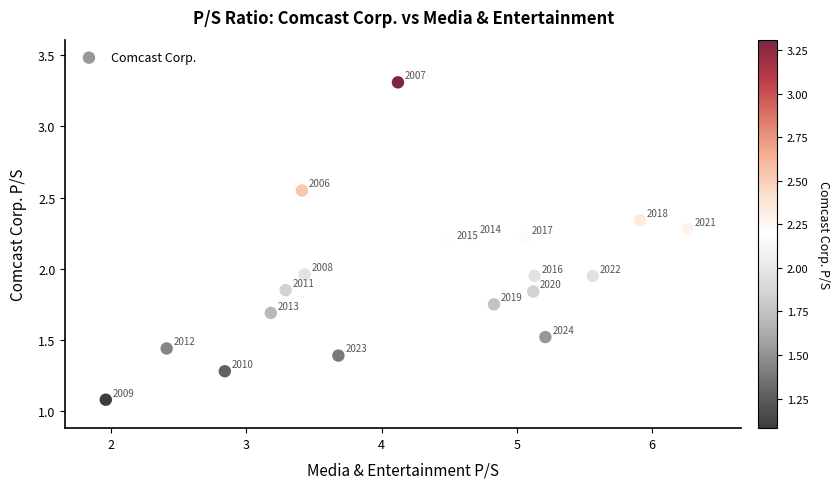

What is the range of X values (max minus min)?

4.3